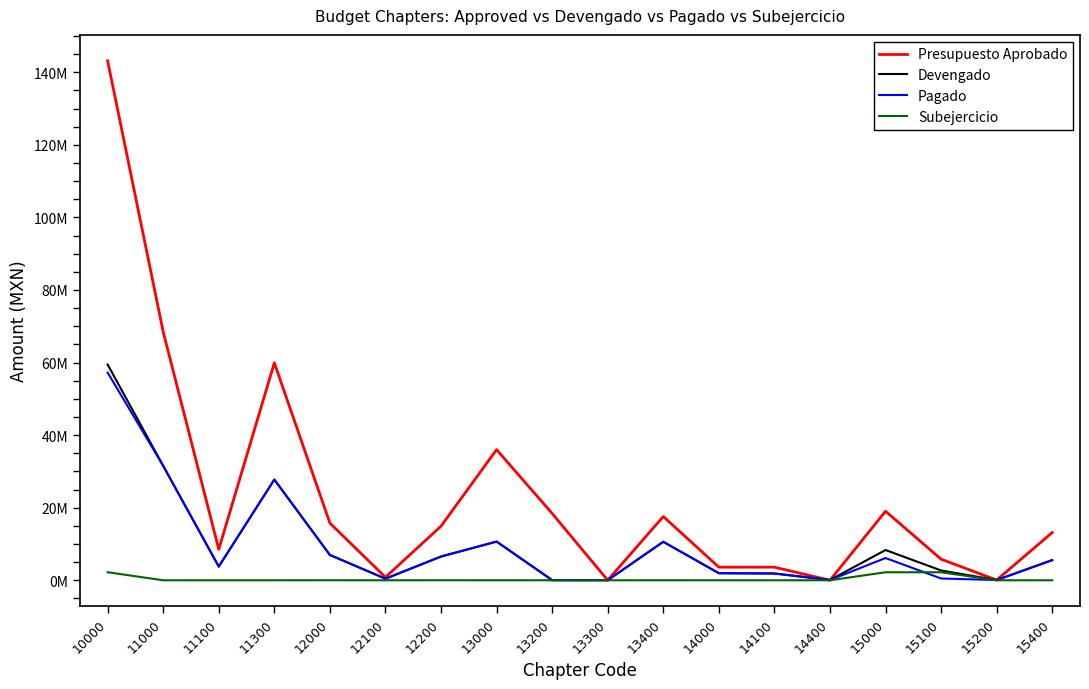

What are all the series names shown in the legend?

Presupuesto Aprobado, Devengado, Pagado, Subejercicio